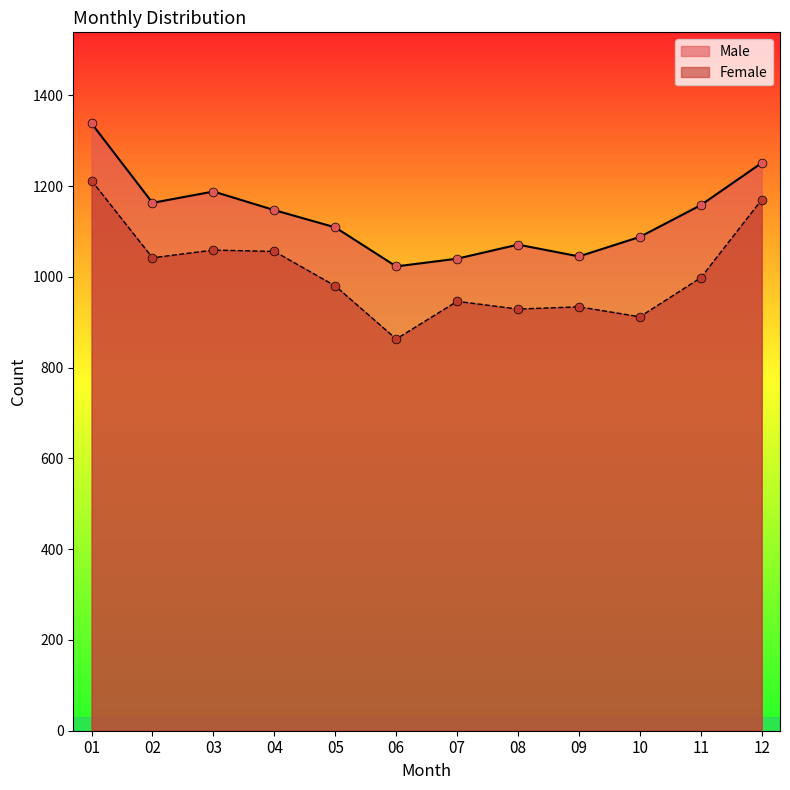

Which series has the largest total across all categories?

Male